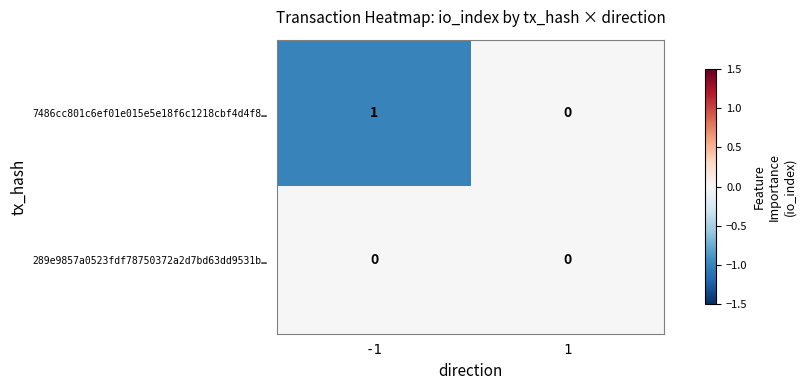

Rank the series by their average value, from lowest to highest.

289e9857a0523fdf78750372a2d7bd63dd9531b…, 7486cc801c6ef01e015e5e18f6c1218cbf4d4f8…